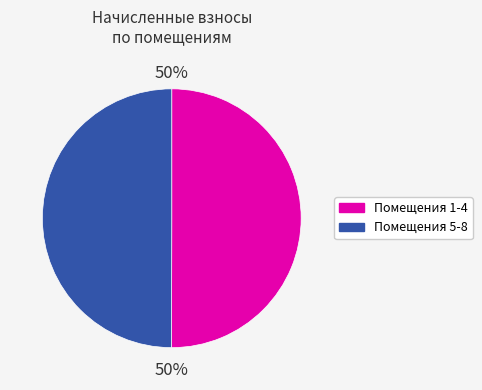

Do Помещения 1-4 and Помещения 5-8 together represent more than half of the pie?

Yes